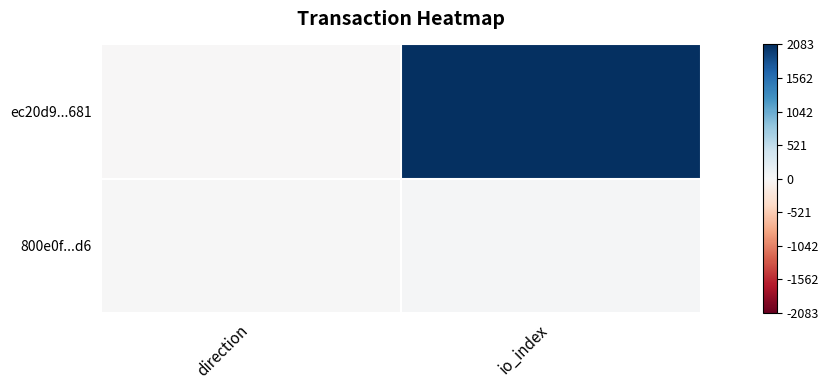

Reading left to right, list all the values displayed in this chart.

ec20d9...681: direction=-1	io_index=2083
800e0f...d6: direction=1	io_index=18